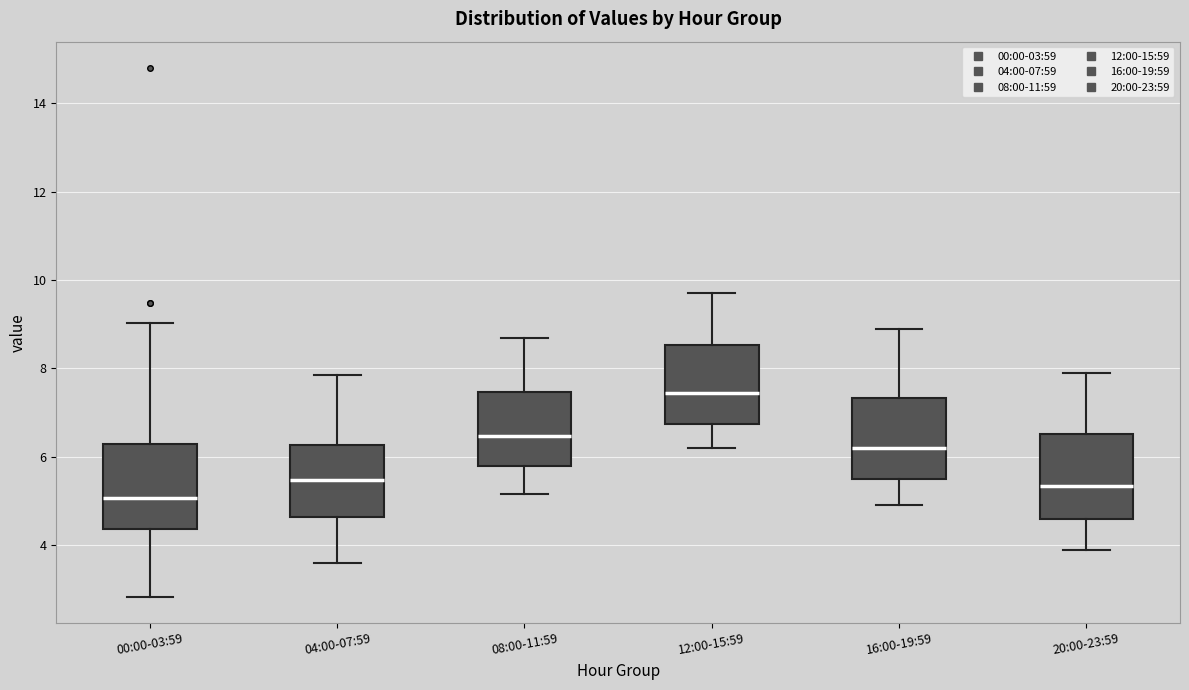

Where does the upper whisker of the box for 08:00-11:59 end on the y-axis? The values are not printed on the chart, so give them approximately, as read against the axis.

8.8